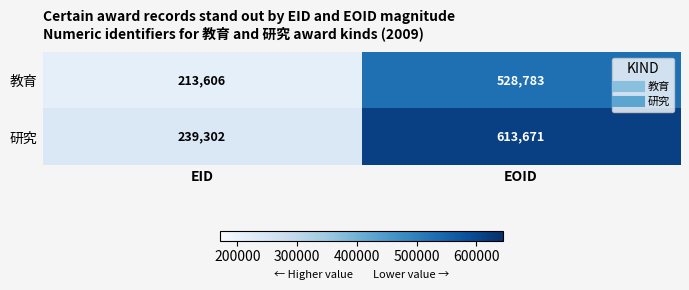

What is the approximate value of 教育 at EID?

213606